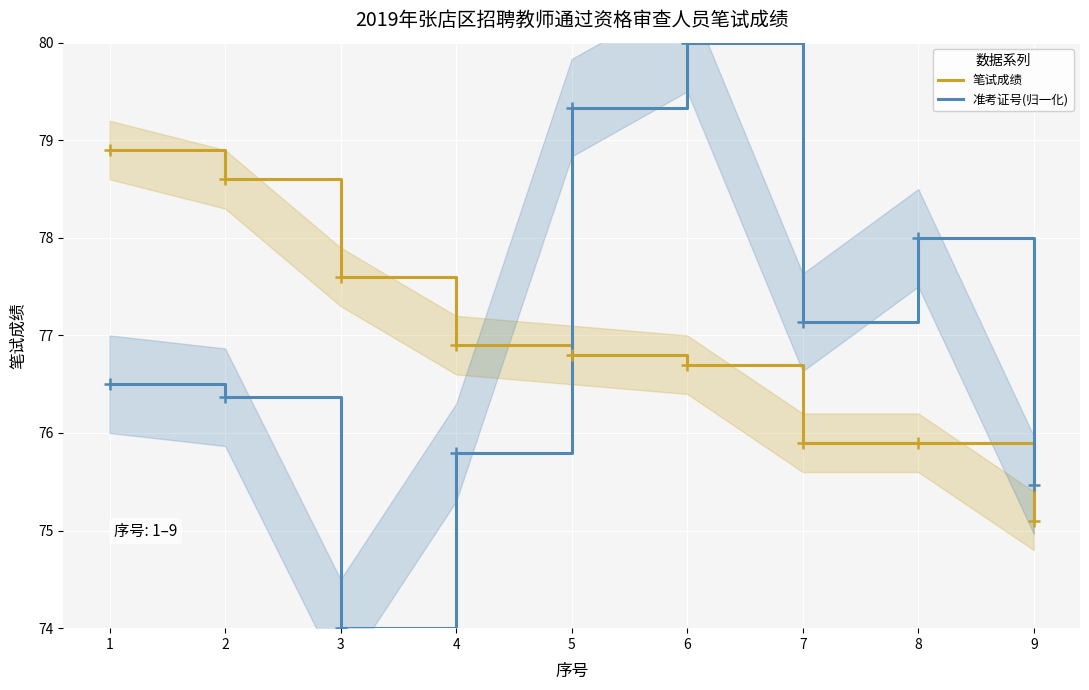

How many lines are shown in the chart?

2